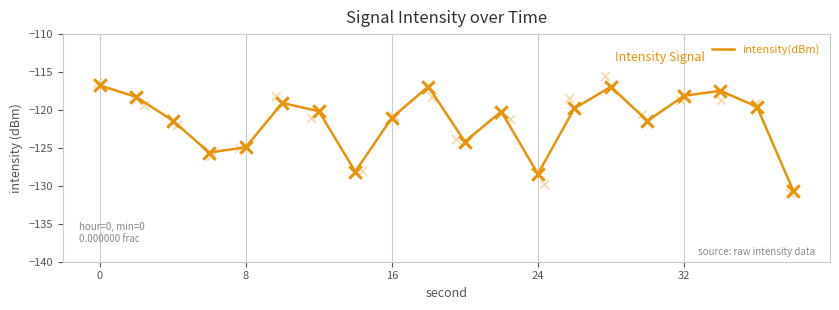

Is it true that intensity(dBm) equals -73.9 at 0?

False